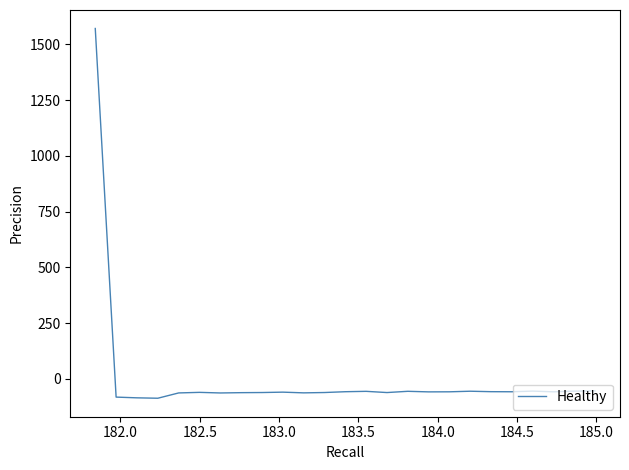

What is the smallest value displayed?

-86.9